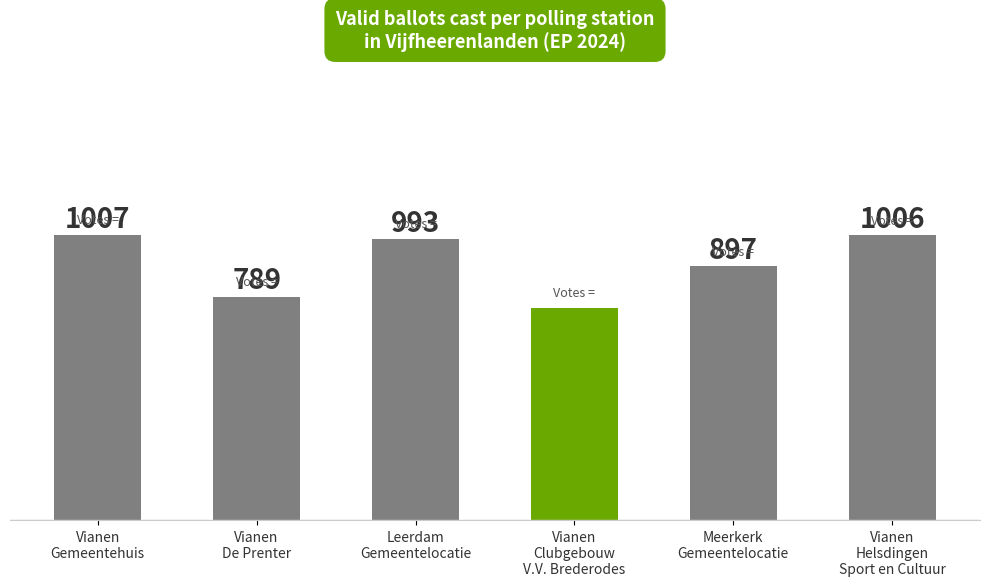

True or false: the data shows 671 at Vianen
Gemeentehuis.

False